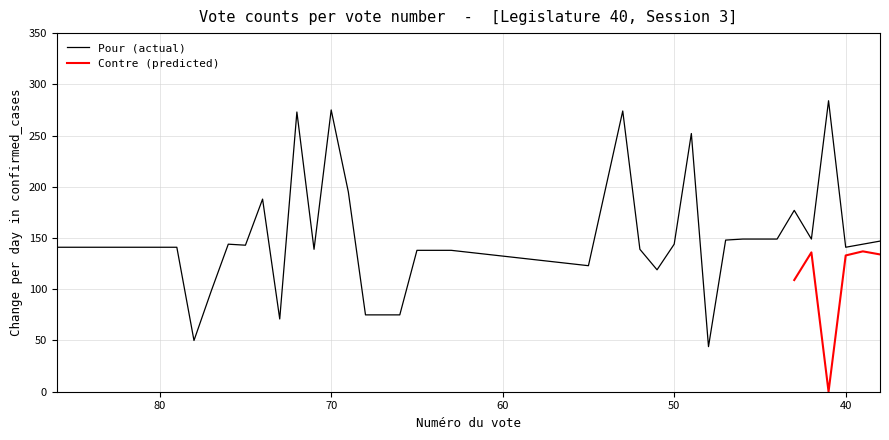

How many interior local valleys (lower than both neighbors) does the data have?

9